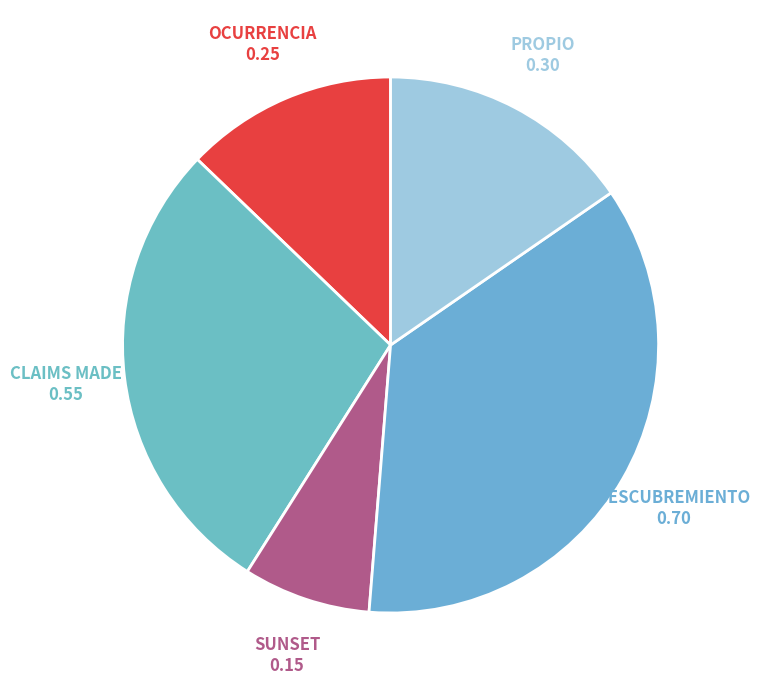

How many segments does this pie chart have?

5